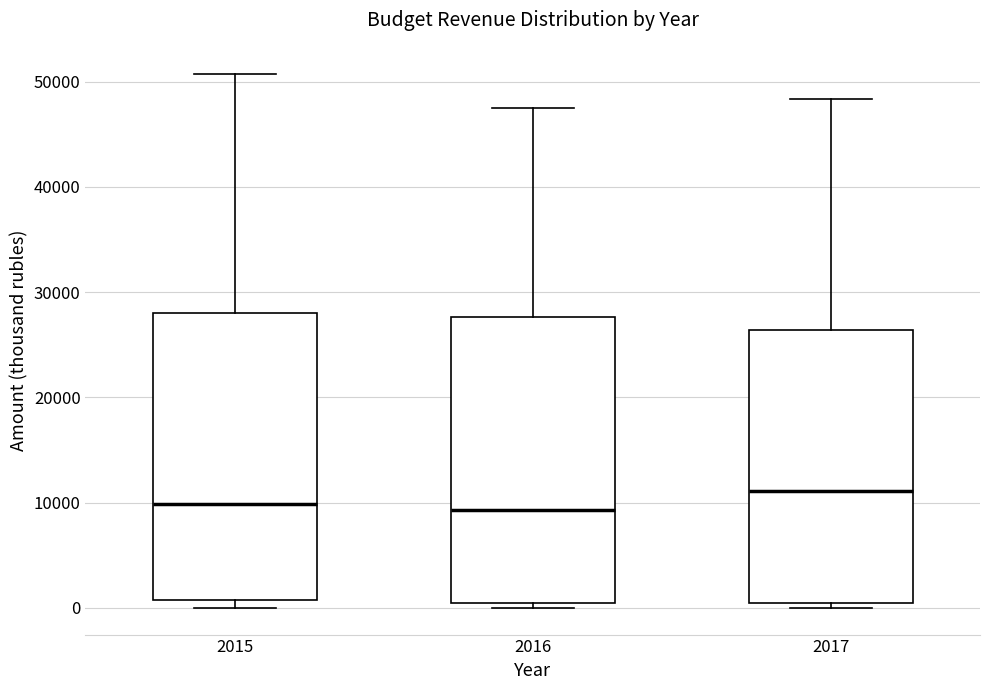

Reading left to right, read every box against the y-axis: the position of its median line, the range the box covers, and the ends of its whiskers. The values are not printed on the chart, so give them approximately, as read against the axis.

2015: median 10000, box 1000 to 28000, whiskers 0 to 51000
2016: median 9000, box 0 to 28000, whiskers 0 (just below the box's lower edge) to 48000
2017: median 11000, box 0 to 26000, whiskers 0 (just below the box's lower edge) to 48000